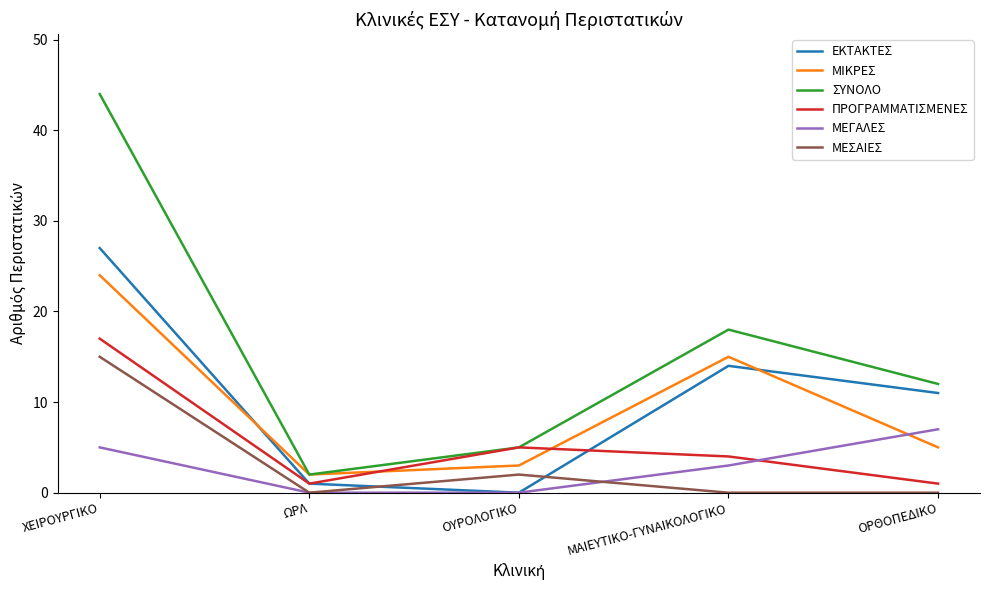

Is the value of ΜΕΣΑΙΕΣ at ΩΡΛ greater than the value of ΜΙΚΡΕΣ at ΟΡΘΟΠΕΔΙΚΟ?

No